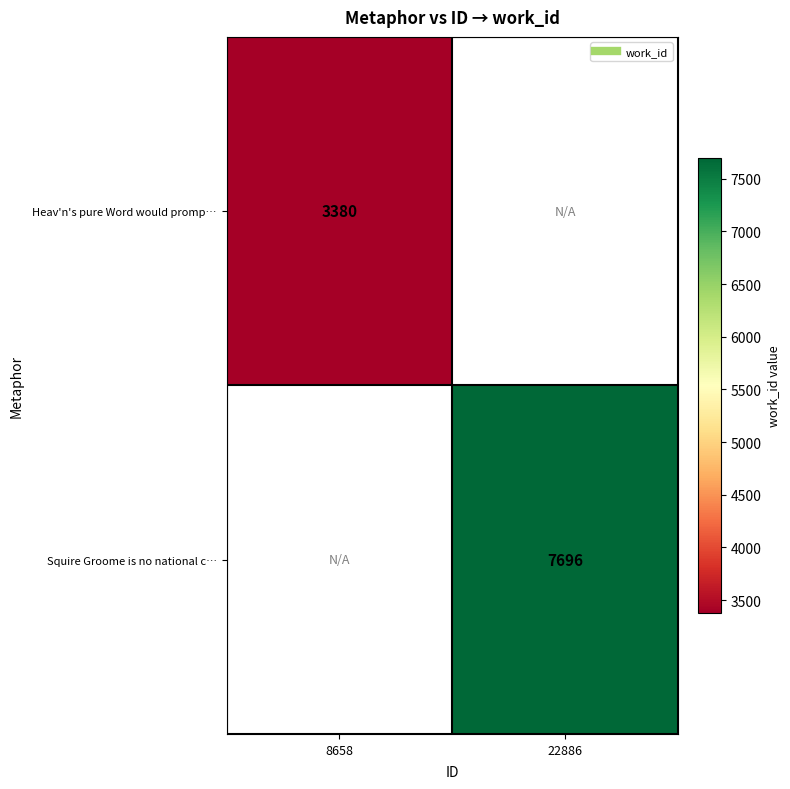

Rank the series by their maximum value, from lowest to highest.

Heav'n's pure Word would promp…, Squire Groome is no national c…